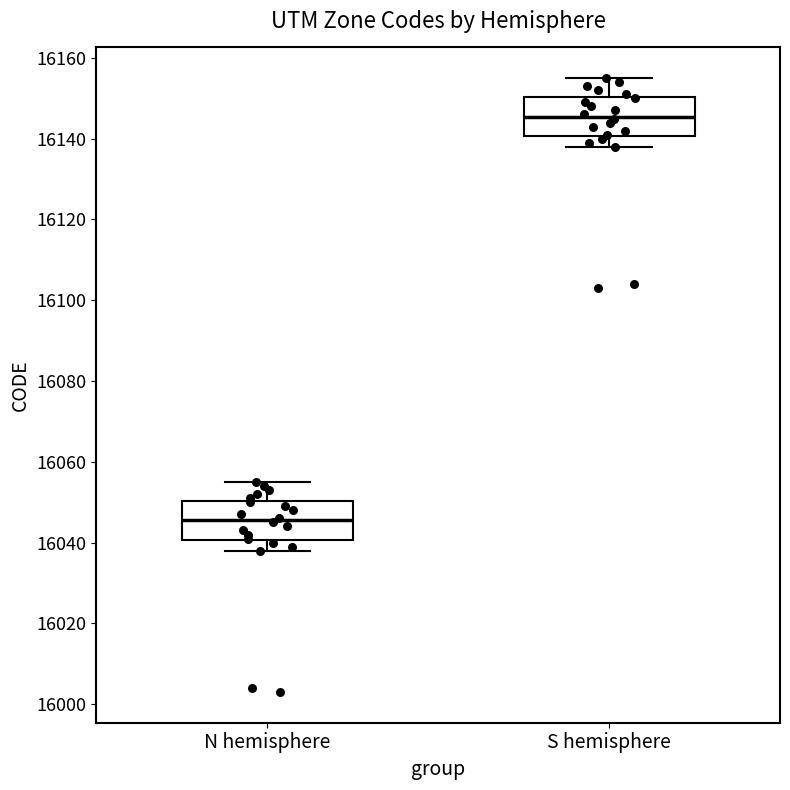

Reading left to right, read every box against the y-axis: the position of its median line, the range the box covers, and the ends of its whiskers. The values are not printed on the chart, so give them approximately, as read against the axis.

N hemisphere: median 16046, box 16040 to 16050, whiskers 16038 to 16056
S hemisphere: median 16146, box 16140 to 16150, whiskers 16138 to 16156